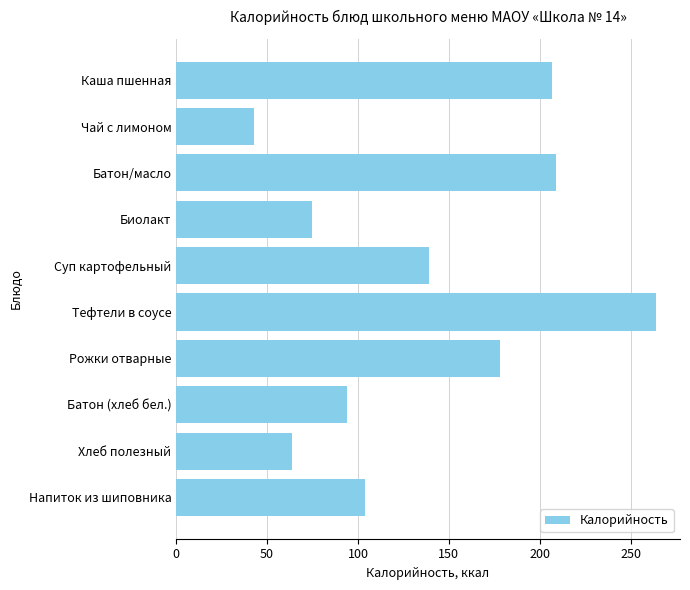

What is the label of the 2nd bar from the bottom?

Хлеб полезный